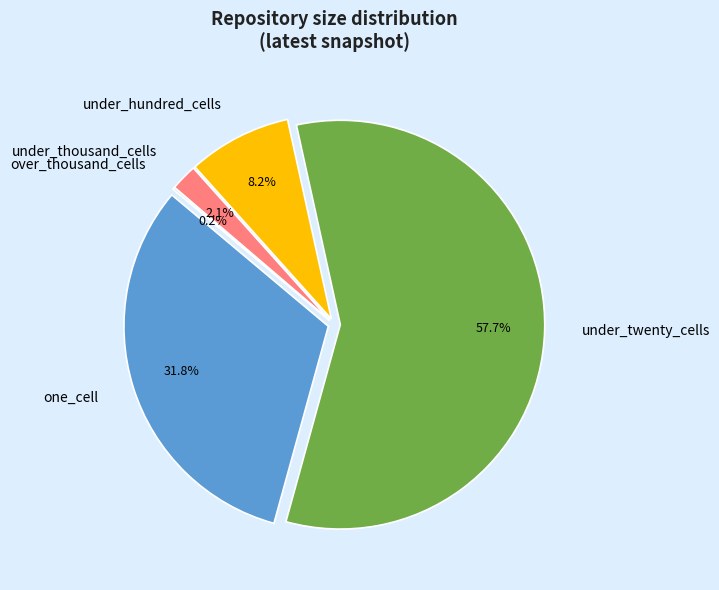

To the nearest percent, what is the difference between the under_twenty_cells and over_thousand_cells slice percentages?

58%